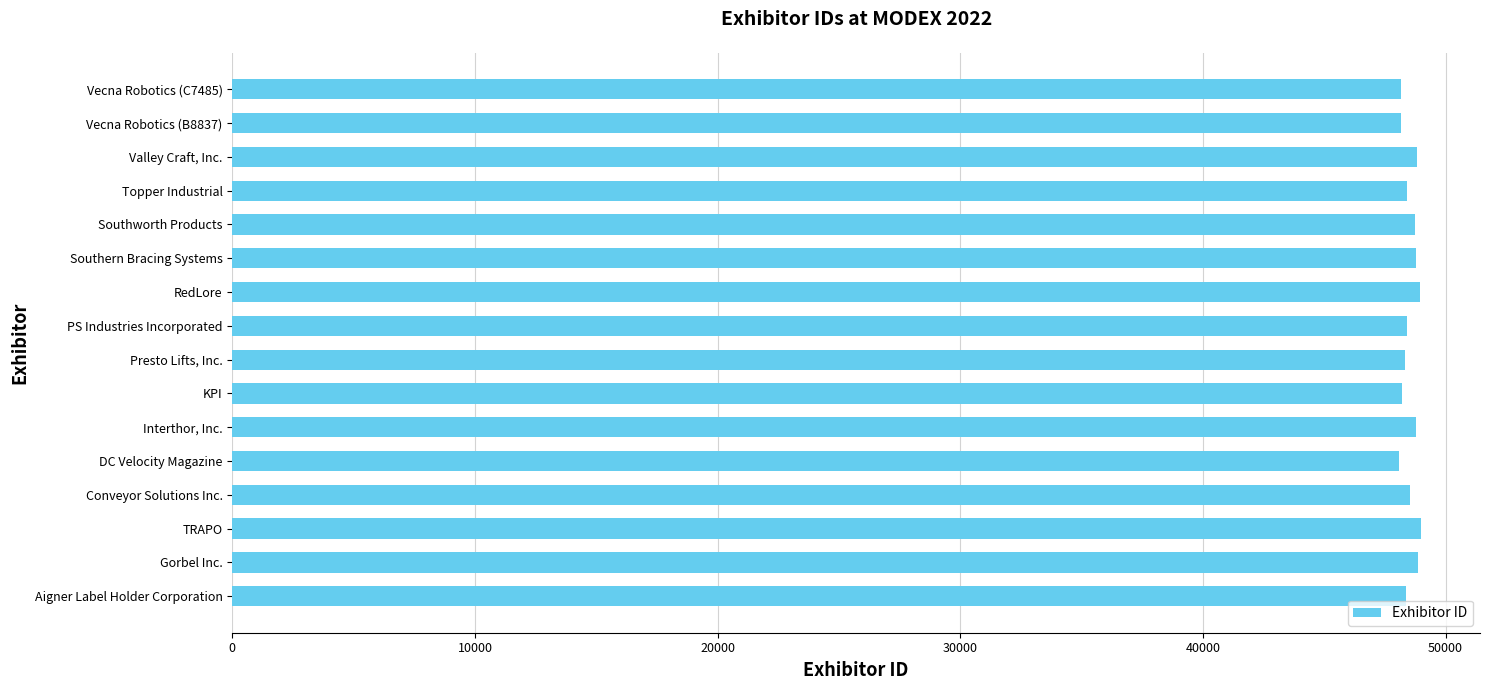

What is the greatest value displayed?

48969